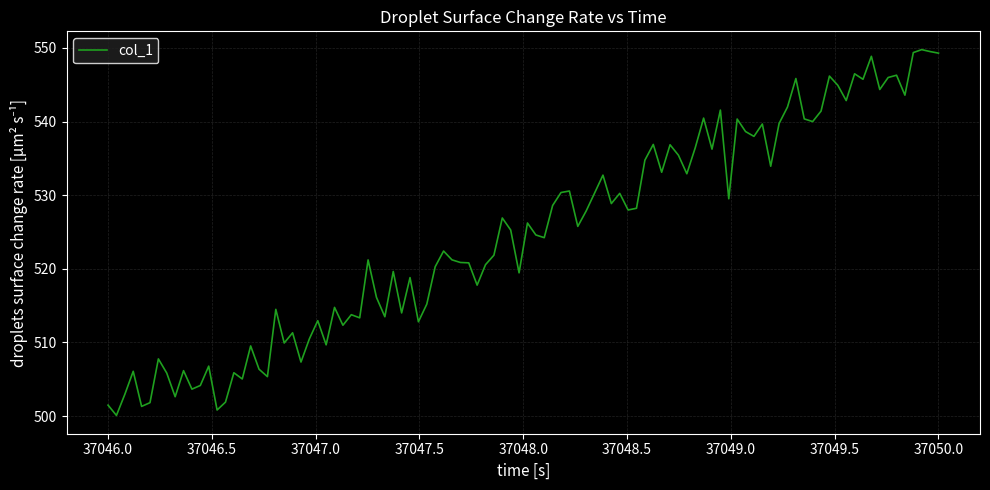

What is the greatest value displayed?

549.8